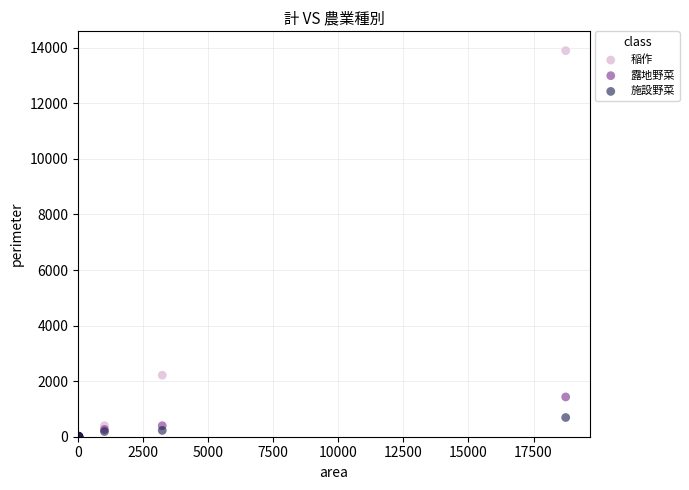

Which series has the largest Y range (max minus min)?

稲作